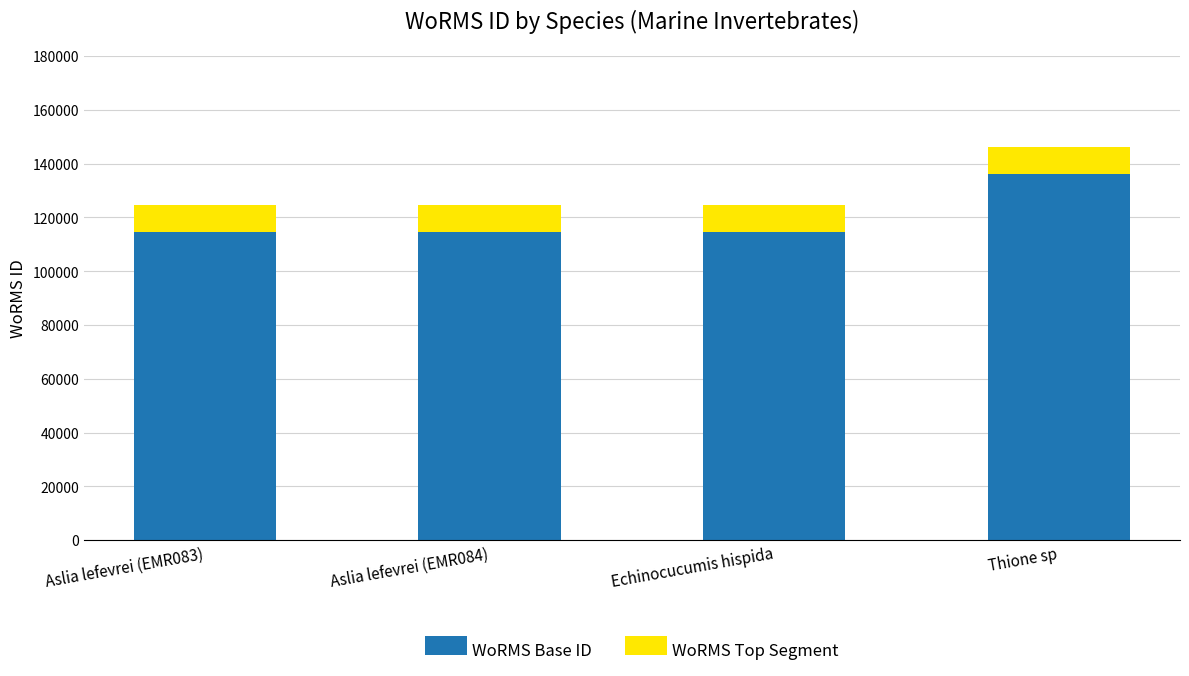

Are the bars grouped side by side (vs. stacked)?

No